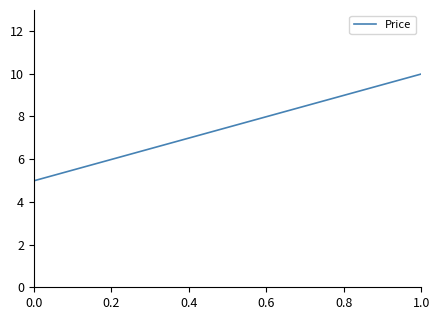

The value at 1.0 is 6.2. True or false?

False